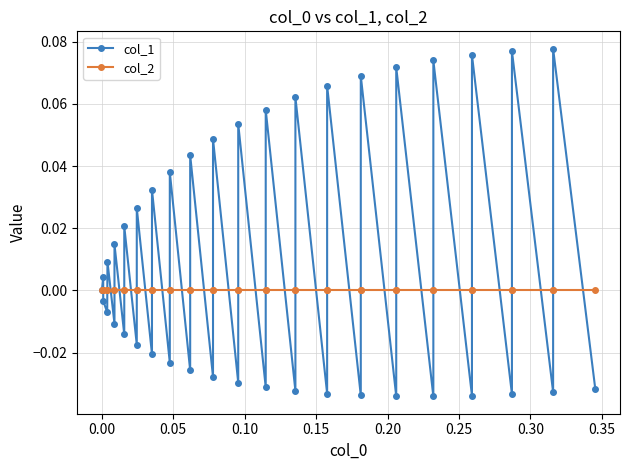

How many positive values does the col_1 series have?

19